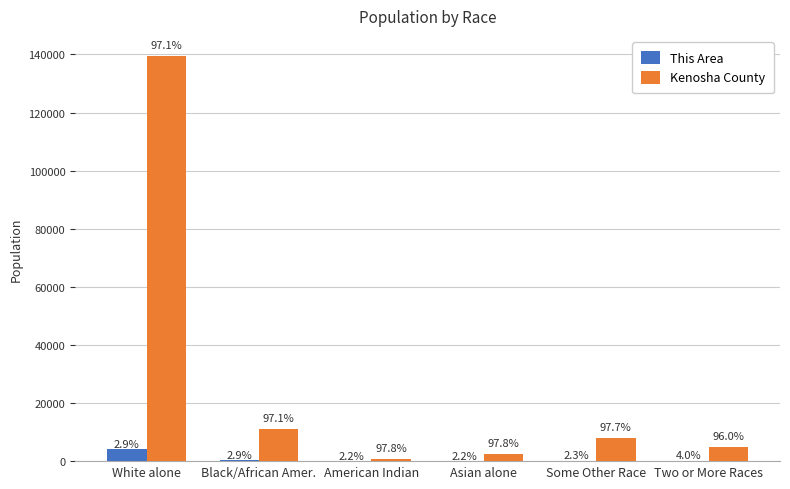

Are the bars grouped side by side (vs. stacked)?

Yes